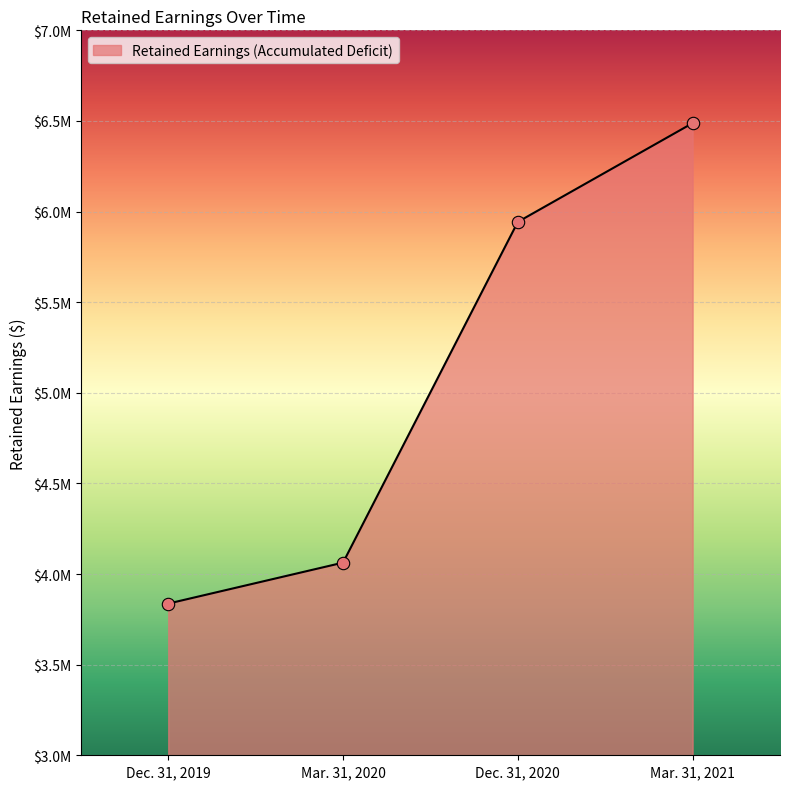

Approximately how many times larger is the value at Mar. 31, 2020 compared to Dec. 31, 2019?

1.1